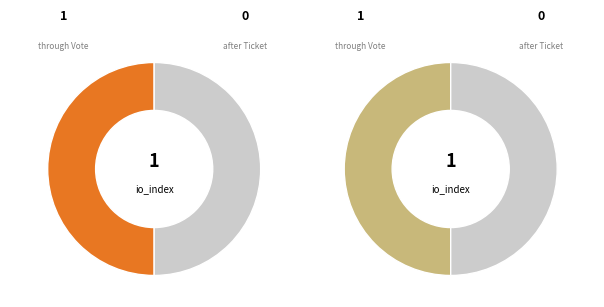

The Ticket slice represents 9% of the pie. True or false?

False